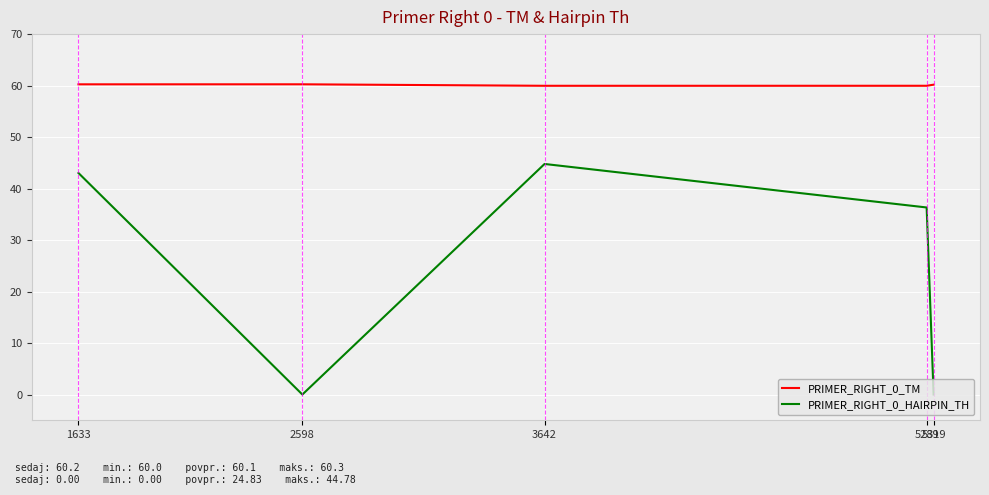

What is the difference between the highest and lowest values at 2598?

60.3